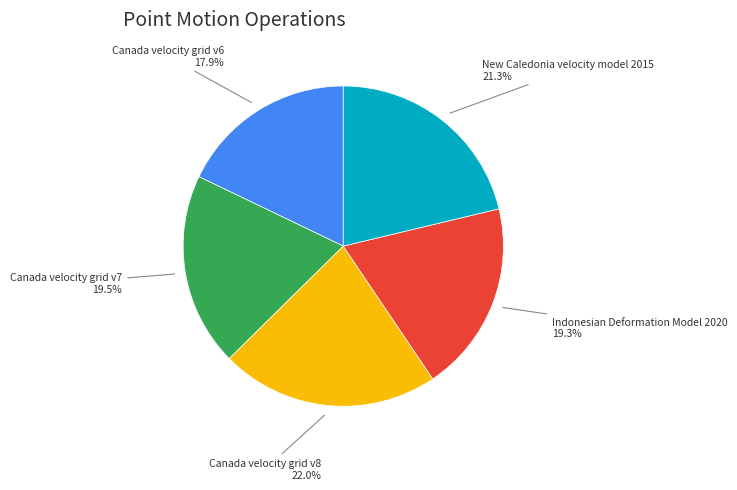

Is the sum of New Caledonia velocity model 2015 and Canada velocity grid v7 greater than half?

No